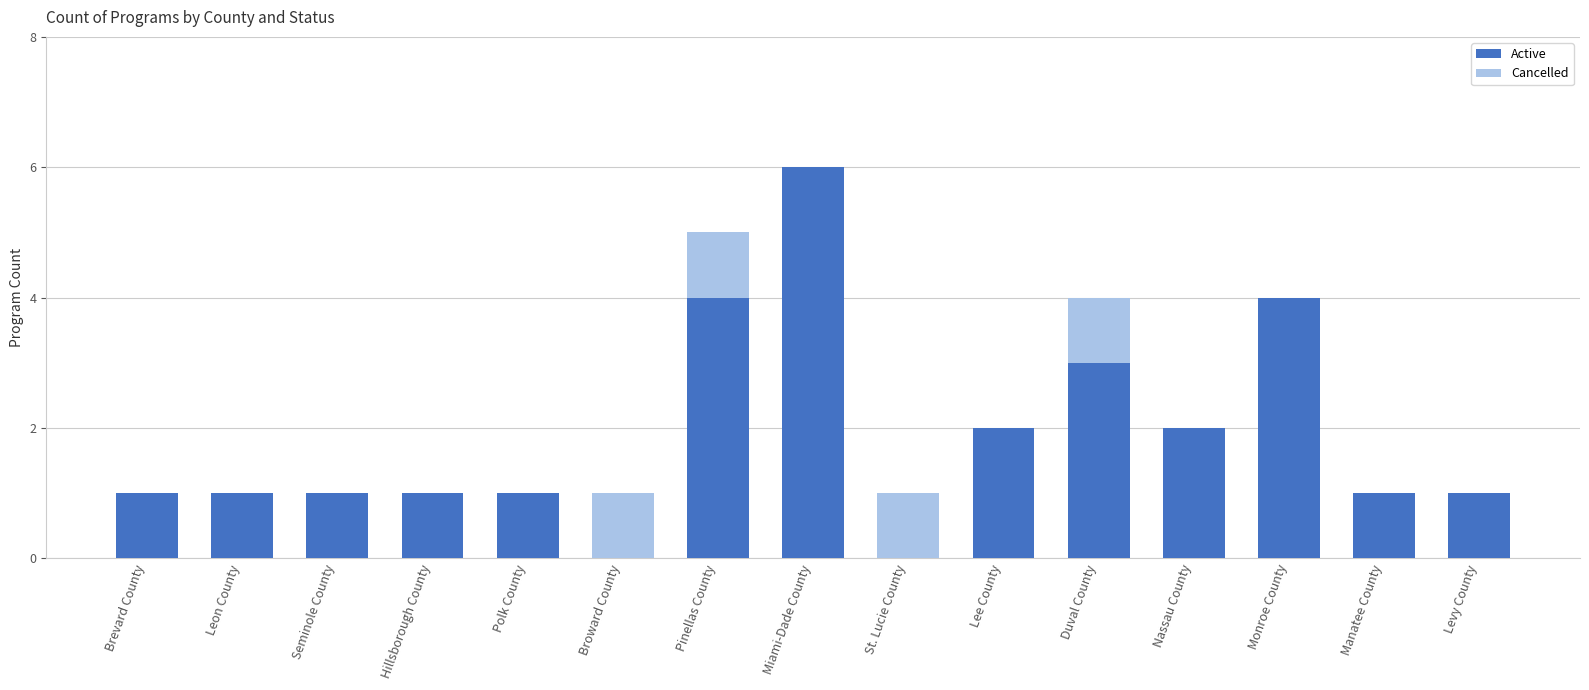

Count the Active values in the range 1 to 3.

10